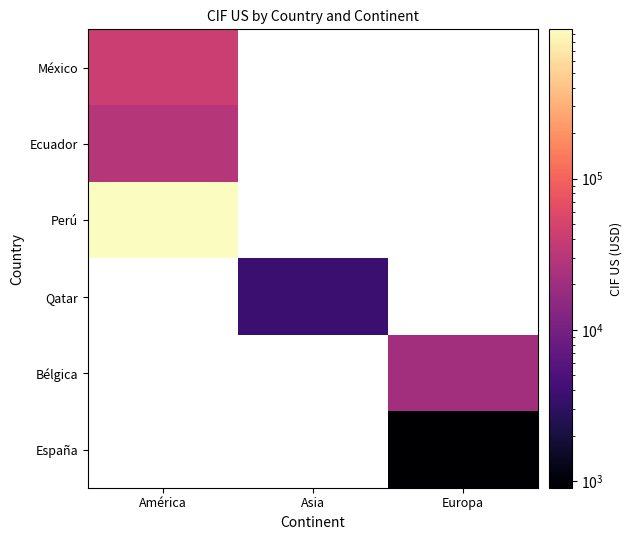

Where is México nearest to the value 41813?

América